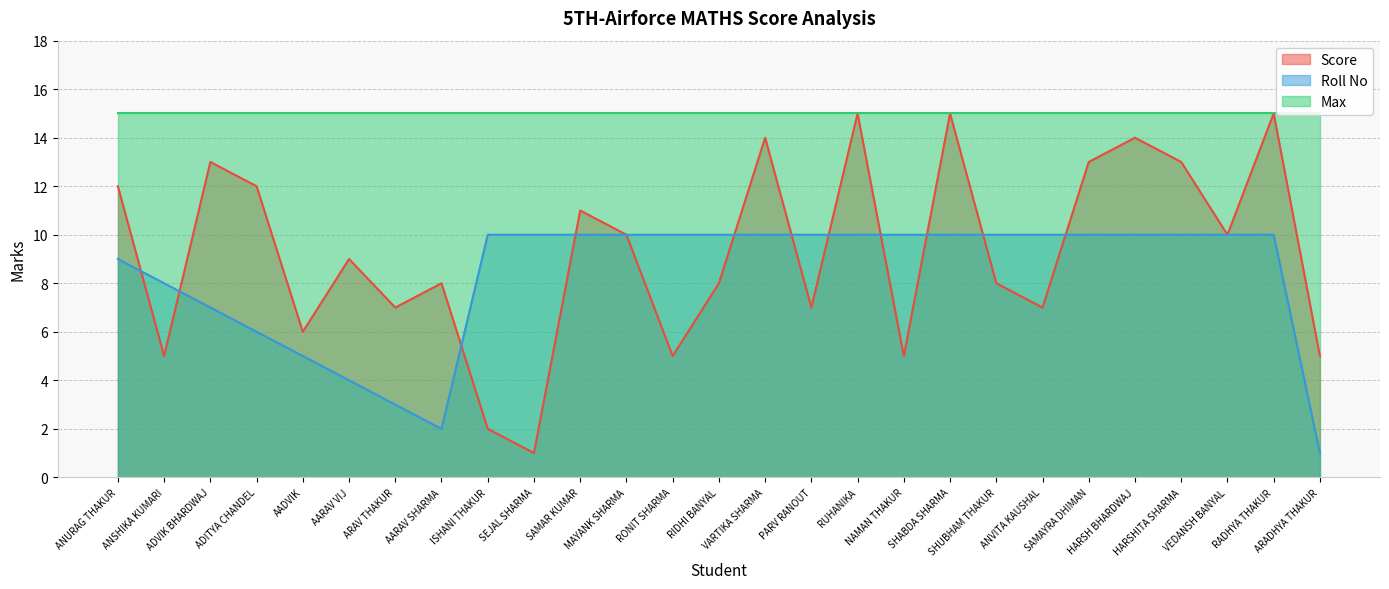

What position from the left is ANVITA KAUSHAL?

21